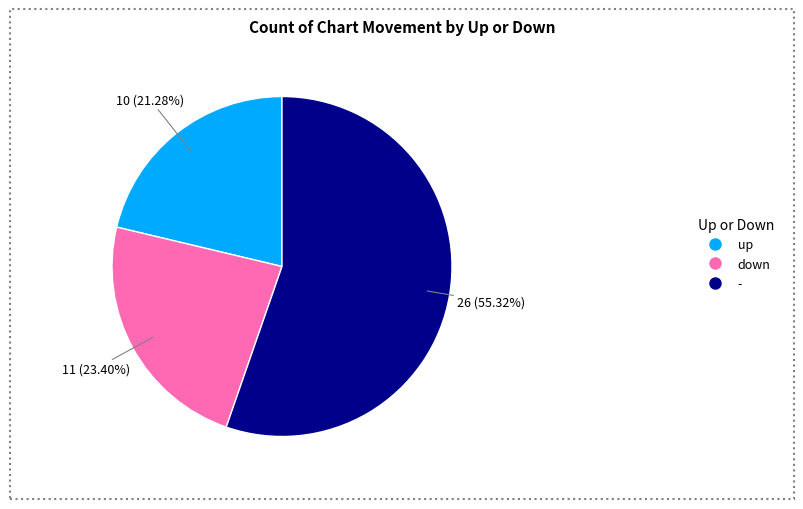

How many segments does this pie chart have?

3